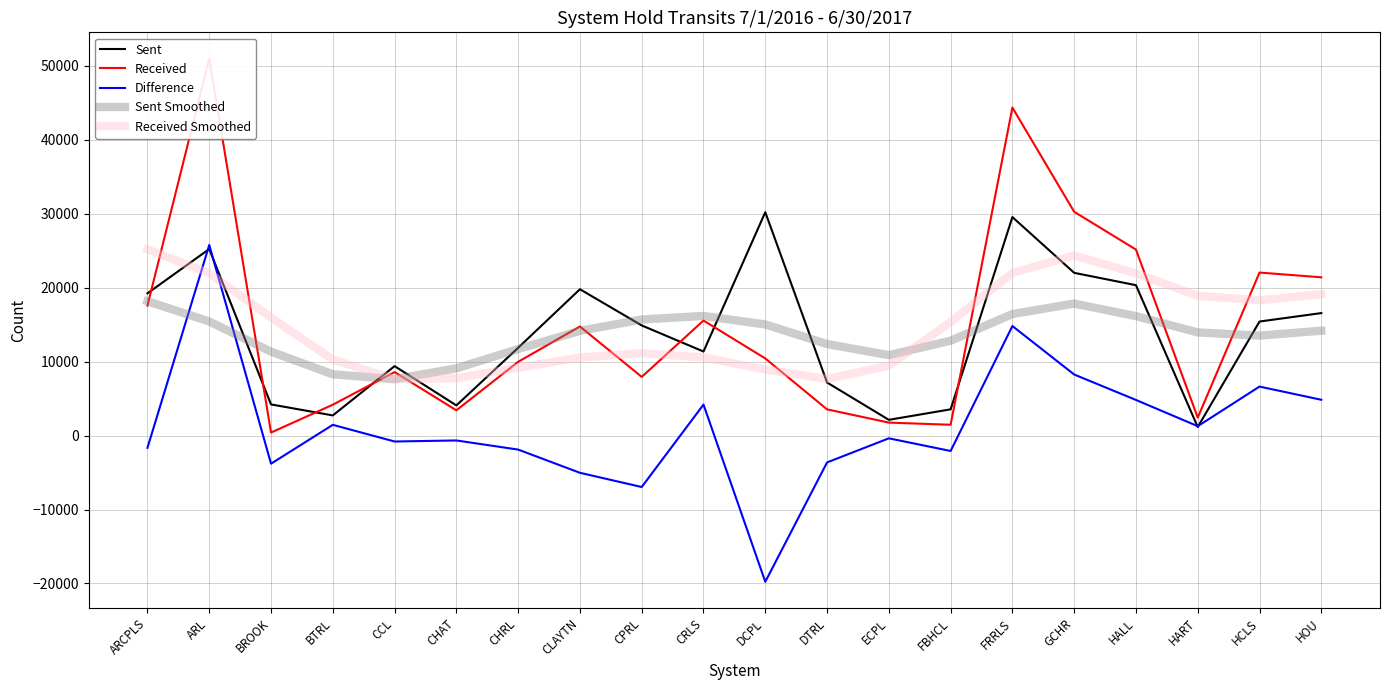

Which category has the highest value across all series?

ARL